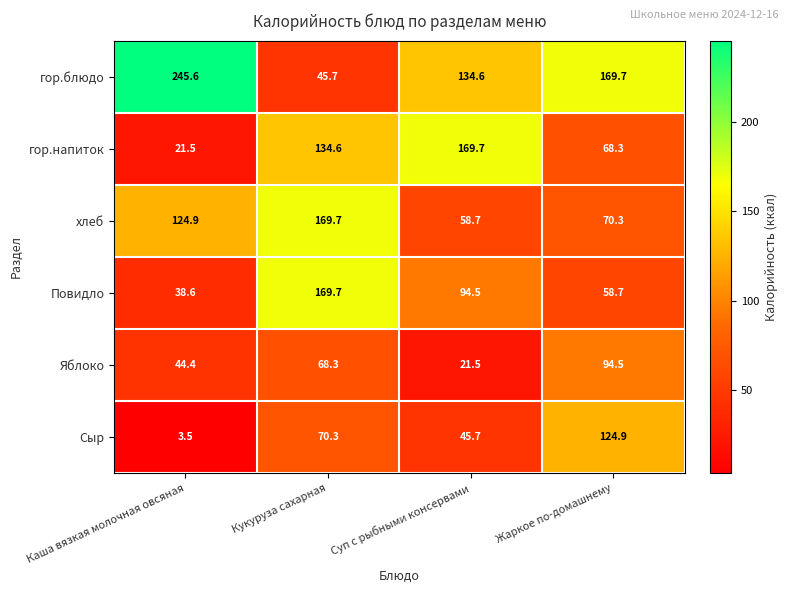

Which series changed the most between Каша вязкая молочная овсяная and Суп с рыбными консервами?

гор.напиток